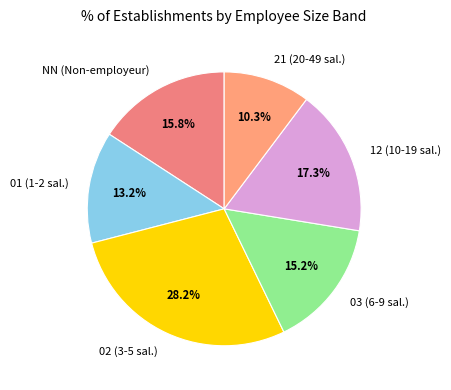

The NN slice represents 16% of the pie. True or false?

True